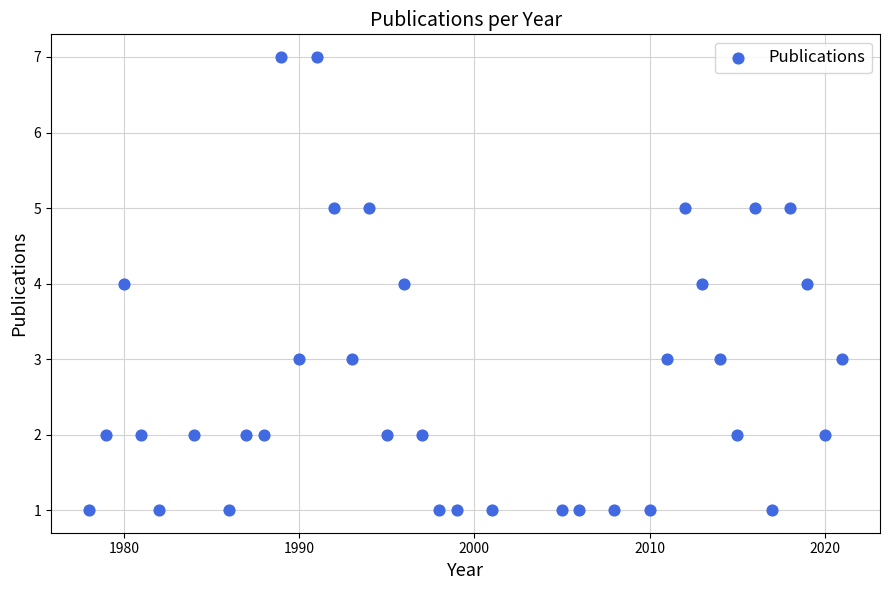

What is the range of X values (max minus min)?

43